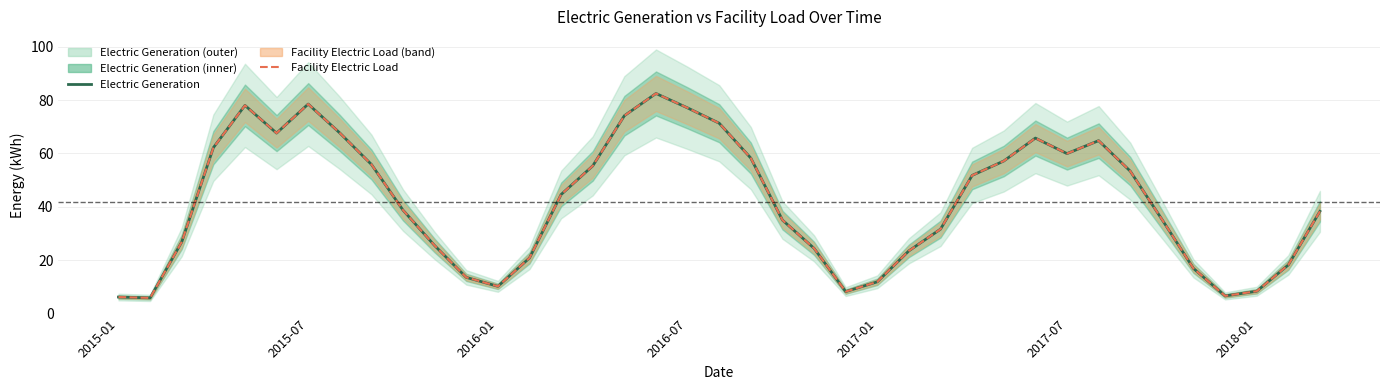

Rank the series at 10 from lowest to highest value.

Electric Generation, Facility Electric Load